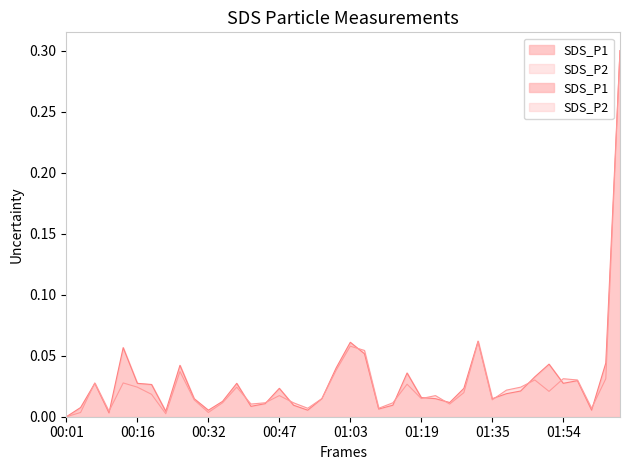

Between 00:41 and 01:16, which is larger?

01:16